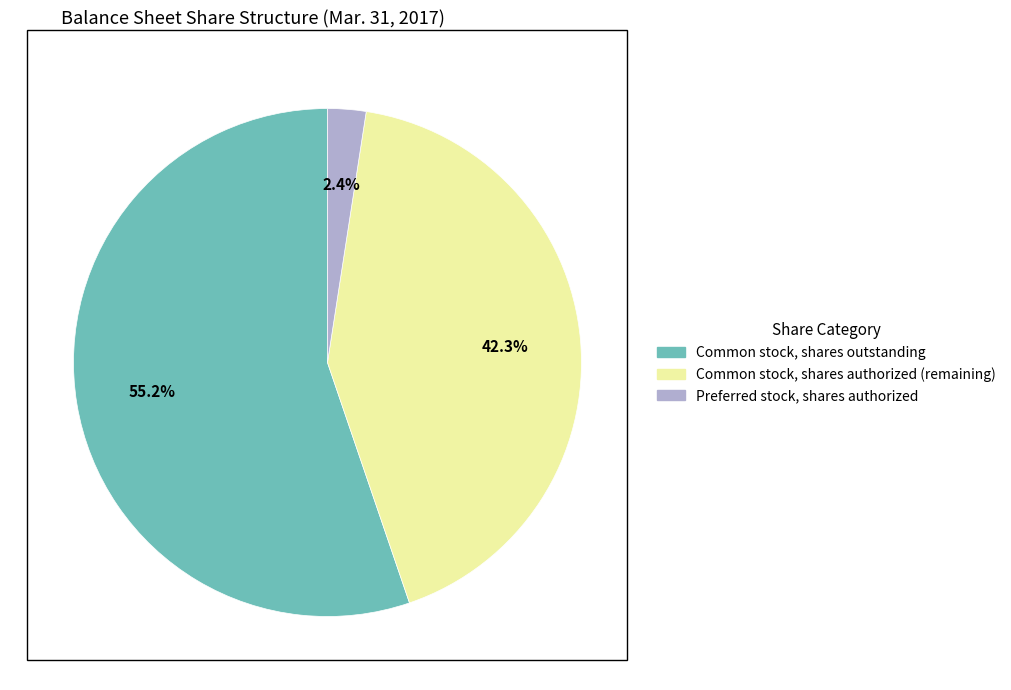

Does any single category account for the majority?

Yes